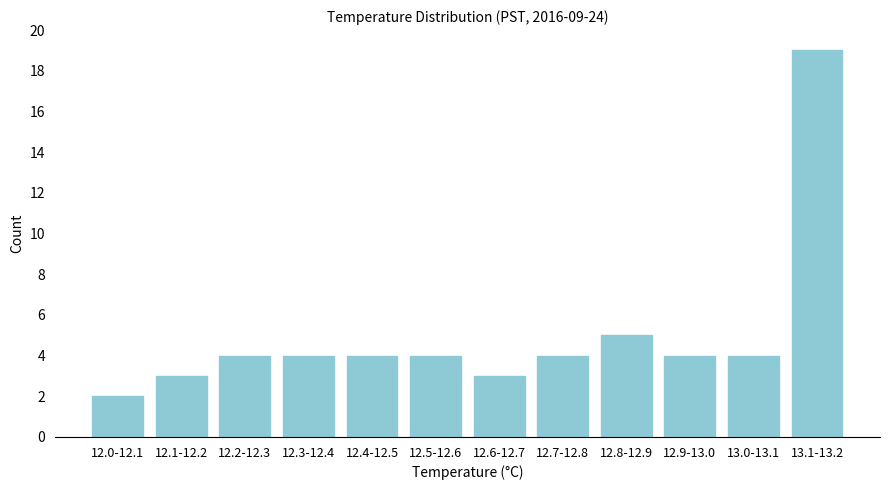

Reading right to left, list all the values displayed in this chart.

13.1-13.2=19	13.0-13.1=4	12.9-13.0=4	12.8-12.9=5	12.7-12.8=4	12.6-12.7=3	12.5-12.6=4	12.4-12.5=4	12.3-12.4=4	12.2-12.3=4	12.1-12.2=3	12.0-12.1=2